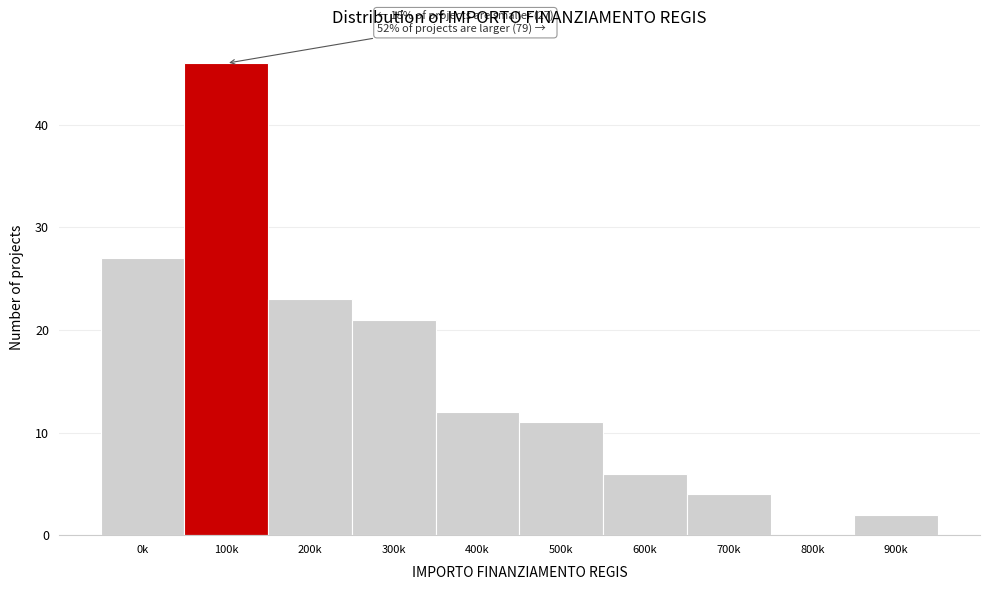

Reading left to right, transcribe all the data shown in this chart.

0k=27	100k=46	200k=23	300k=21	400k=12	500k=11	600k=6	700k=4	800k=0	900k=2